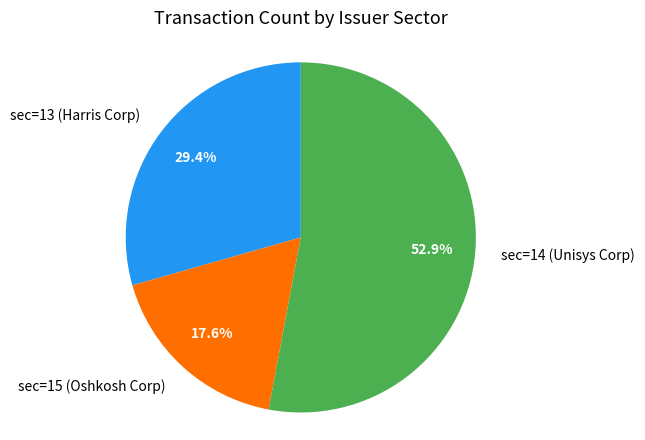

Combined, do sec=13 (Harris Corp) and sec=14 (Unisys Corp) account for over 50%?

Yes